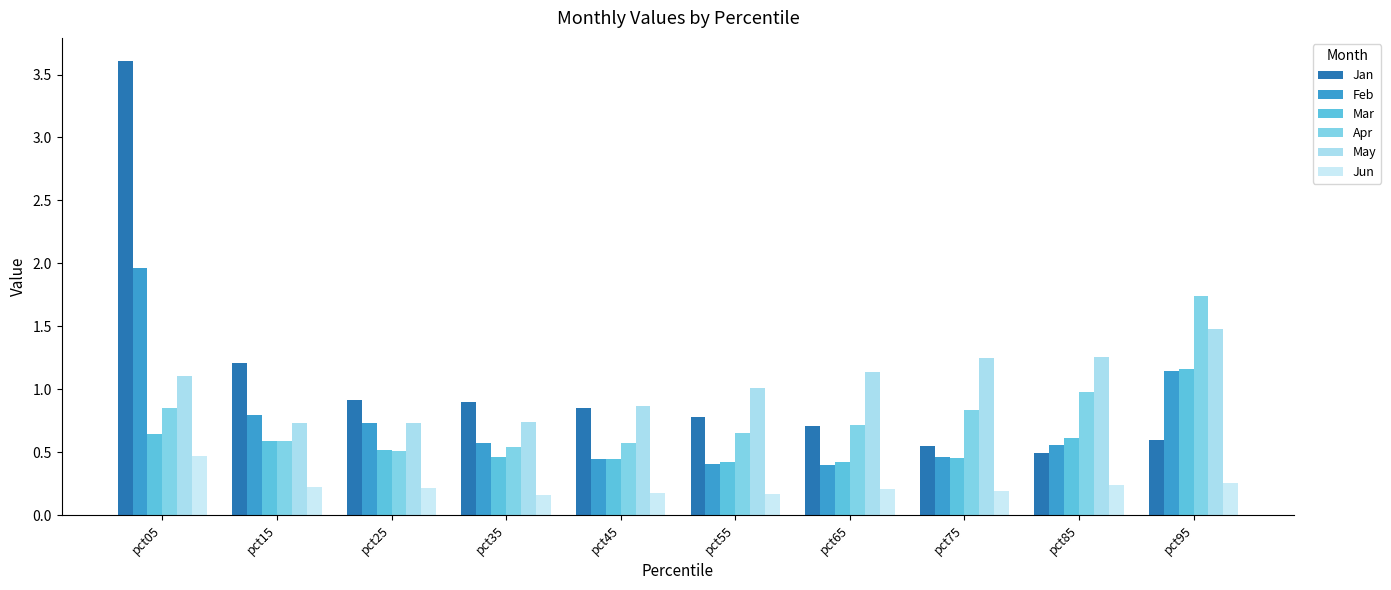

What is the maximum value shown in the chart?

3.6